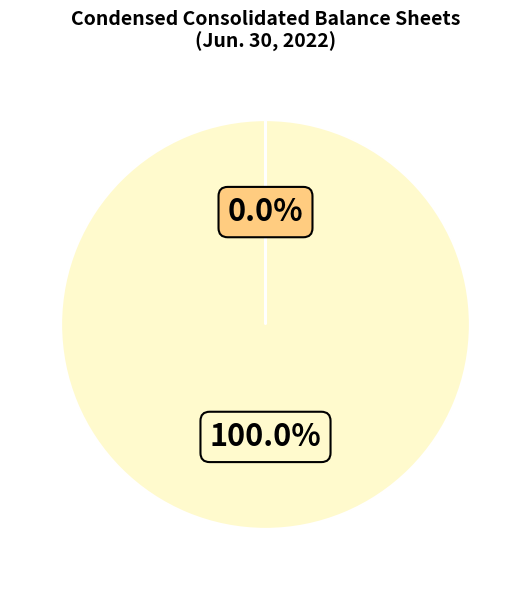

To the nearest percent, what is the average slice percentage?

50%